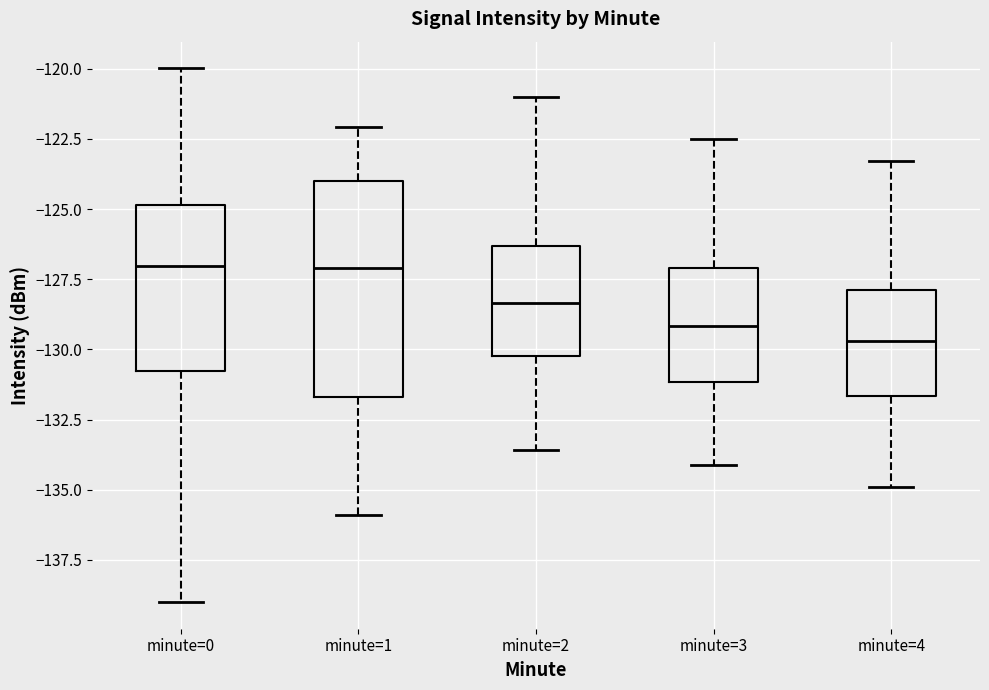

Reading left to right, transcribe this box plot: for each box, give where its median line is, the range the box spans, and where its two whiskers end, as read against the y-axis. The values are not printed on the chart, so give them approximately, as read against the axis.

minute=0: median -127.0, box -131.0 to -125.0, whiskers -139.0 to -120.0
minute=1: median -127.0, box -131.5 to -124.0, whiskers -136.0 to -122.0
minute=2: median -128.5, box -130.0 to -126.5, whiskers -133.5 to -121.0
minute=3: median -129.0, box -131.0 to -127.0, whiskers -134.0 to -122.5
minute=4: median -129.5, box -131.5 to -128.0, whiskers -135.0 to -123.5